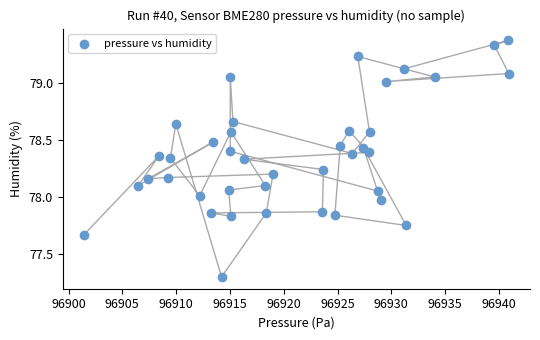

What is the range of Y values (max minus min)?

2.1